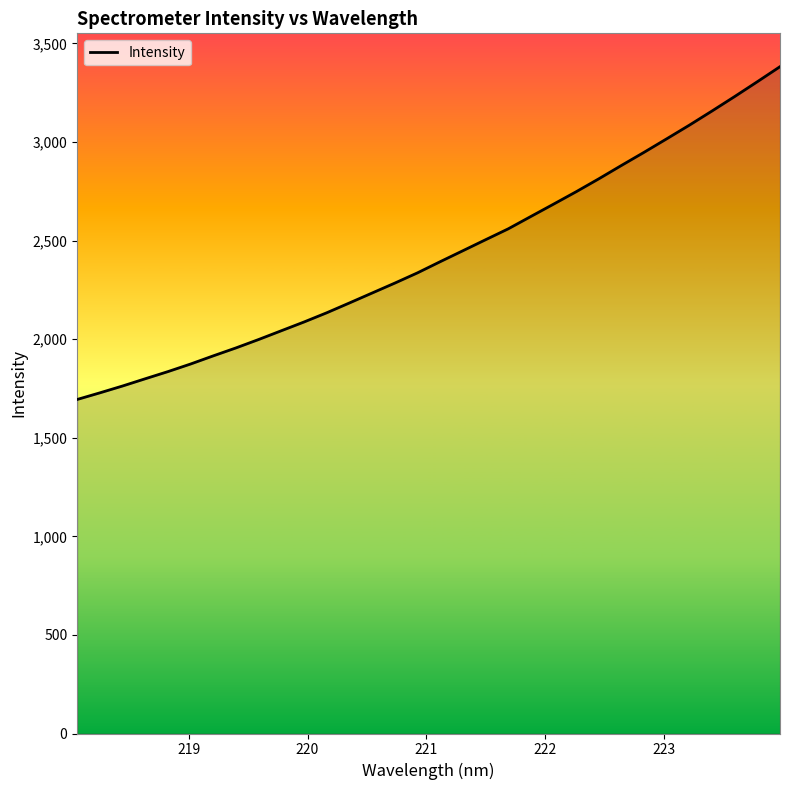

What is the difference between the maximum and minimum values?

1688.0